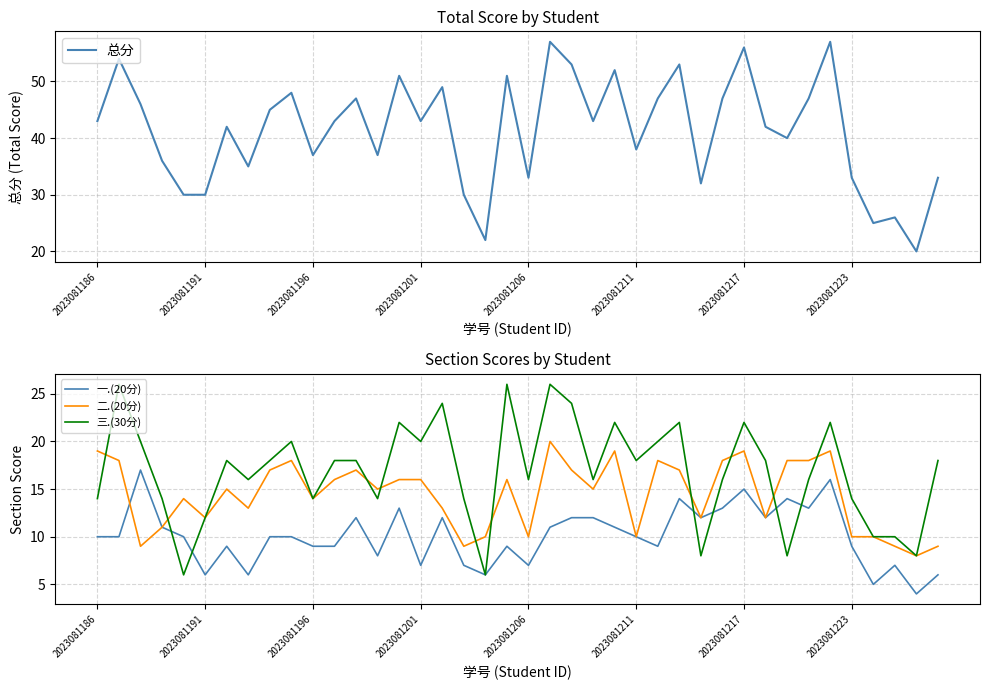

Reading right to left, extract all data points from this chart.

总分: 33	20	26	25	33	57	47	40	42	56	47	32	53	47	38	52	43	53	57	33	51	22	30	49	43	51	37	47	43	37	48	45	35	42	30	30	36	46	54	43
一.(20分): 6	4	7	5	9	16	13	14	12	15	13	12	14	9	10	11	12	12	11	7	9	6	7	12	7	13	8	12	9	9	10	10	6	9	6	10	11	17	10	10
二.(20分): 9	8	9	10	10	19	18	18	12	19	18	12	17	18	10	19	15	17	20	10	16	10	9	13	16	16	15	17	16	14	18	17	13	15	12	14	11	9	18	19
三.(30分): 18	8	10	10	14	22	16	8	18	22	16	8	22	20	18	22	16	24	26	16	26	6	14	24	20	22	14	18	18	14	20	18	16	18	12	6	14	20	26	14